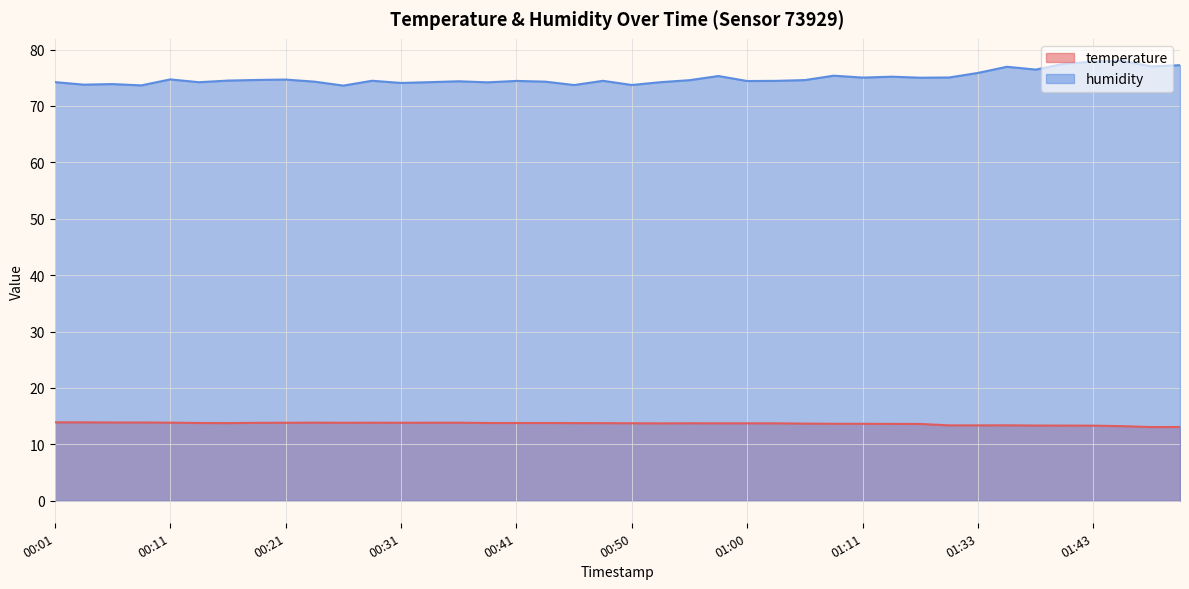

Which label corresponds to the largest value in the chart?

01:46